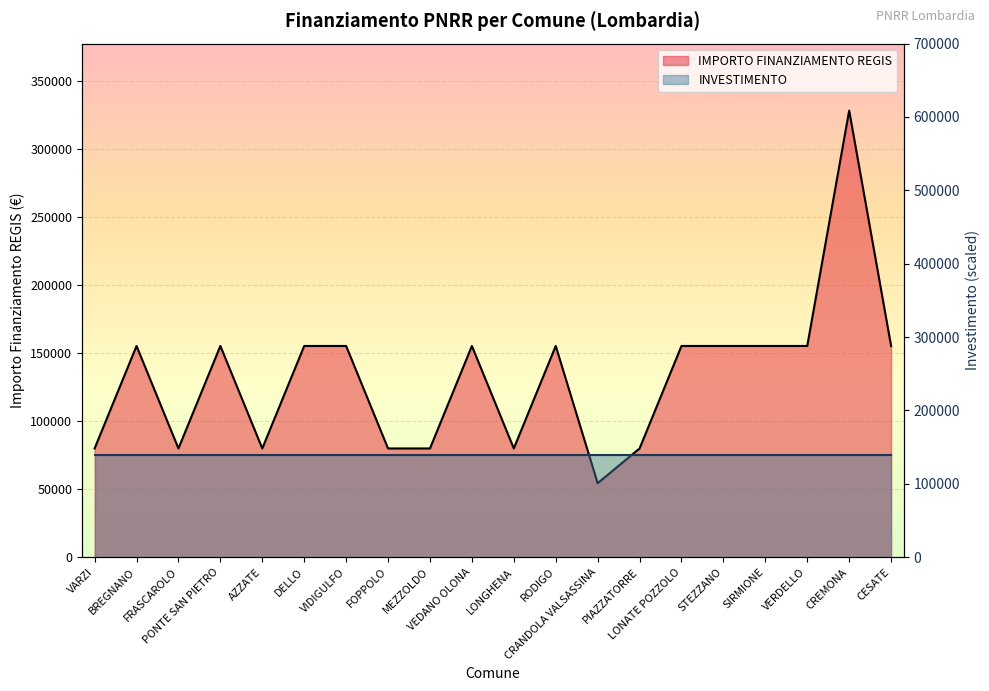

Between PIAZZATORRE and CREMONA, which is larger?

CREMONA